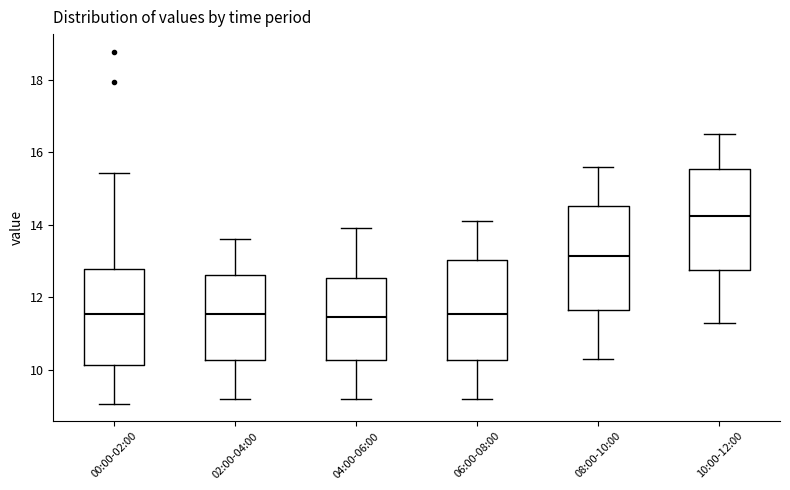

Reading left to right, read every box against the y-axis: the position of its median line, the range the box covers, and the ends of its whiskers. The values are not printed on the chart, so give them approximately, as read against the axis.

00:00-02:00: median 11.6, box 10.2 to 12.8, whiskers 9.0 to 15.4
02:00-04:00: median 11.6, box 10.2 to 12.6, whiskers 9.2 to 13.6
04:00-06:00: median 11.4, box 10.2 to 12.6, whiskers 9.2 to 14.0
06:00-08:00: median 11.6, box 10.2 to 13.0, whiskers 9.2 to 14.2
08:00-10:00: median 13.2, box 11.6 to 14.6, whiskers 10.4 to 15.6
10:00-12:00: median 14.2, box 12.8 to 15.6, whiskers 11.4 to 16.6